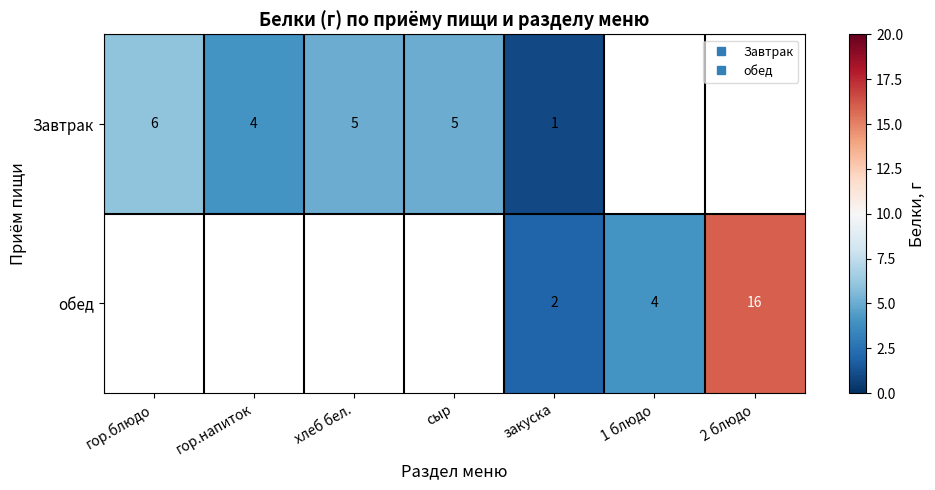

How many series are shown in this chart?

2